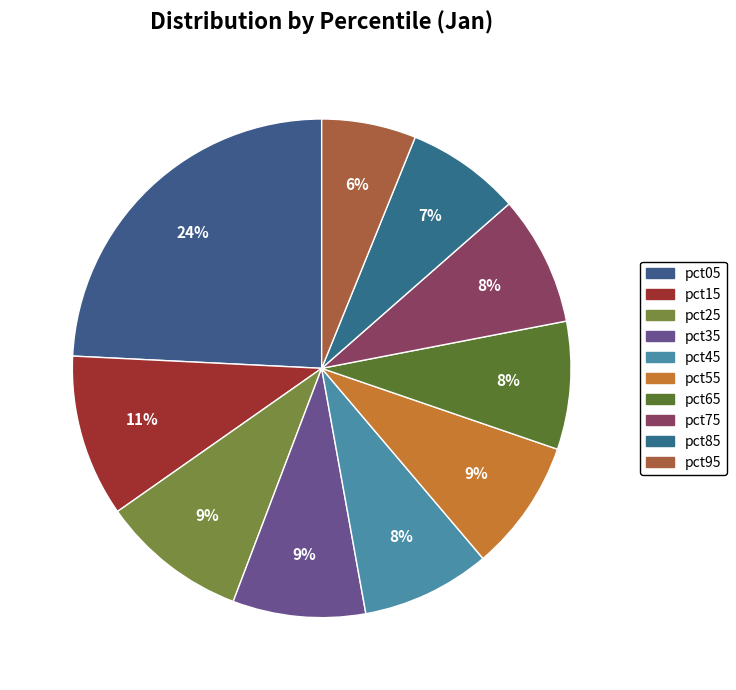

How many slices are in this pie chart?

10